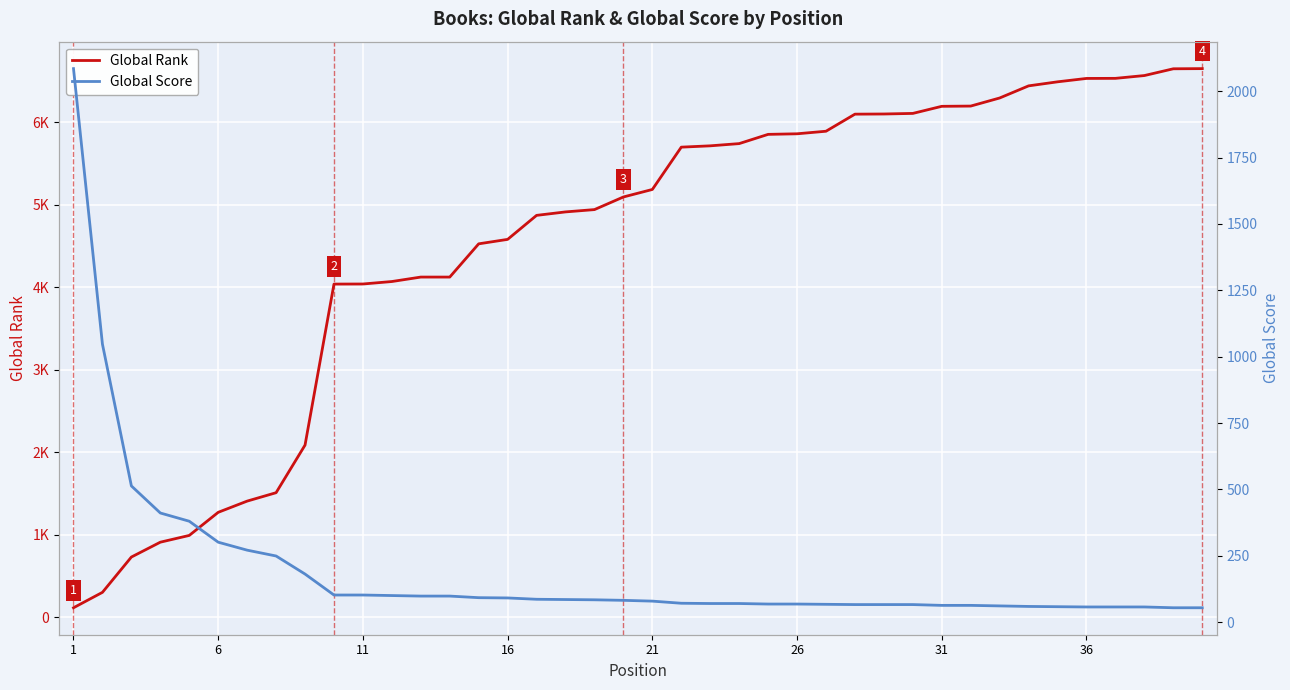

Which category has the highest value in the Global Score series?

1